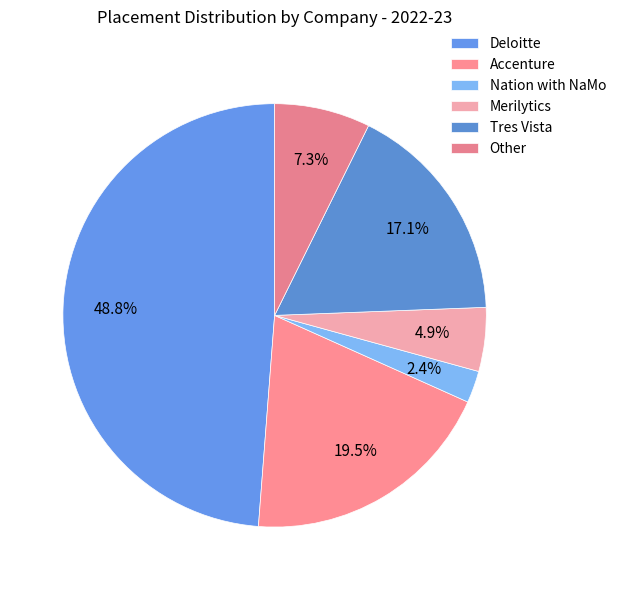

How many slices are in this pie chart?

6